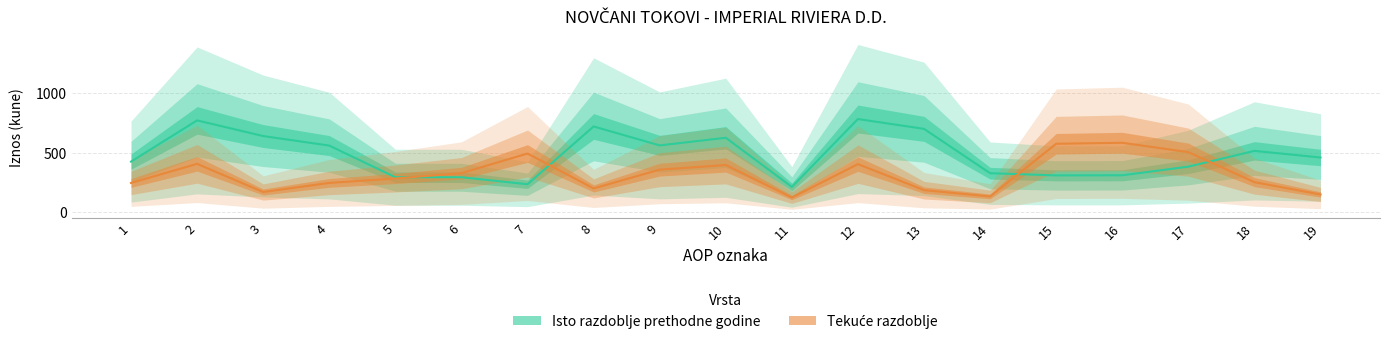

Is the value of Isto razdoblje prethodne godine at 1 greater than the value of Tekuće razdoblje at 6?

Yes